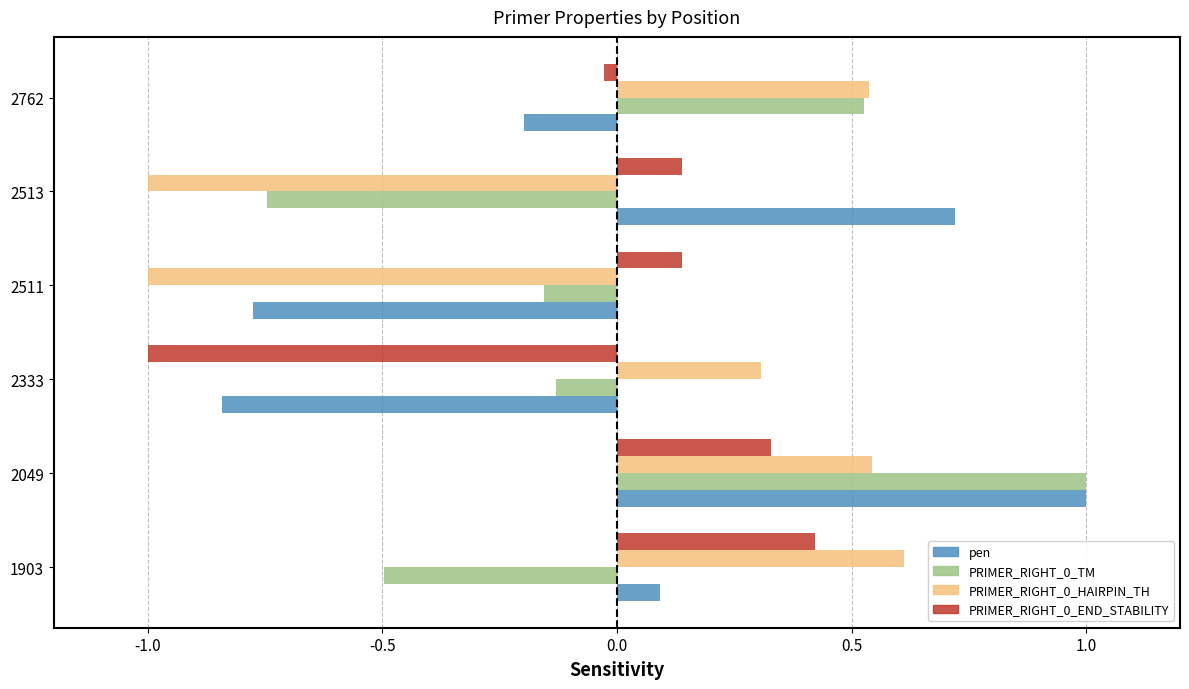

How many values in the PRIMER_RIGHT_0_TM series exceed 0?

2